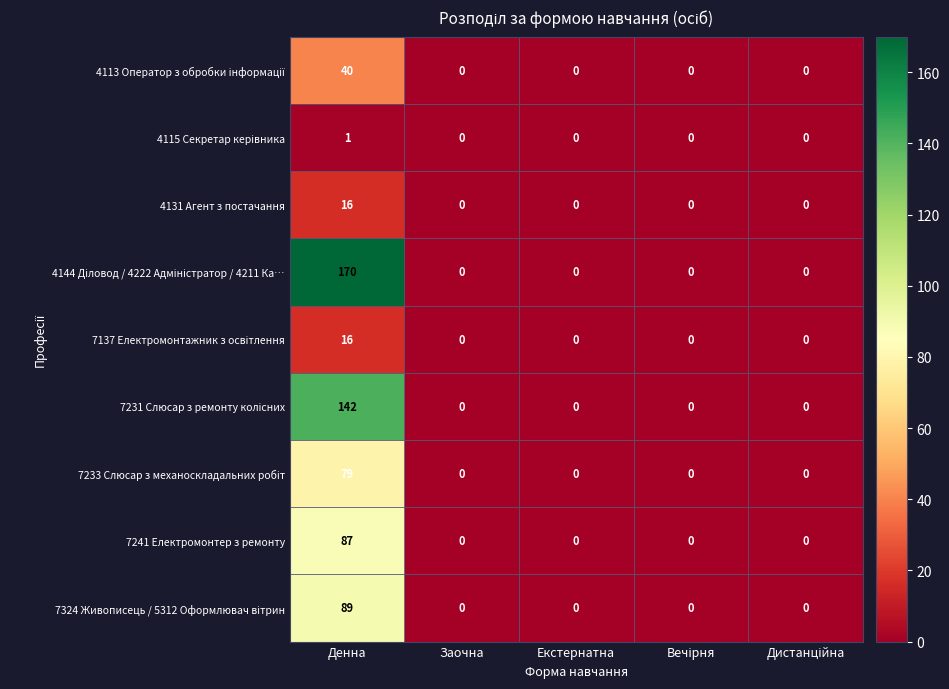

What is the maximum value shown in the chart?

170